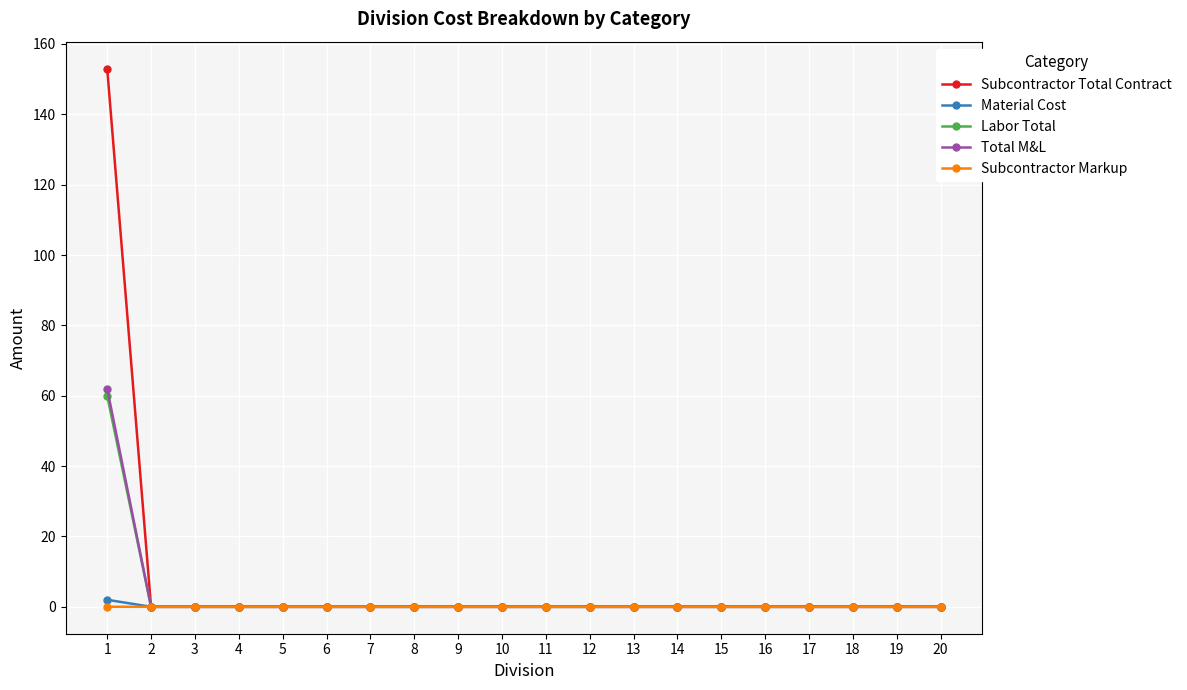

The Subcontractor Total Contract series shows 0.0 at 13. True or false?

True